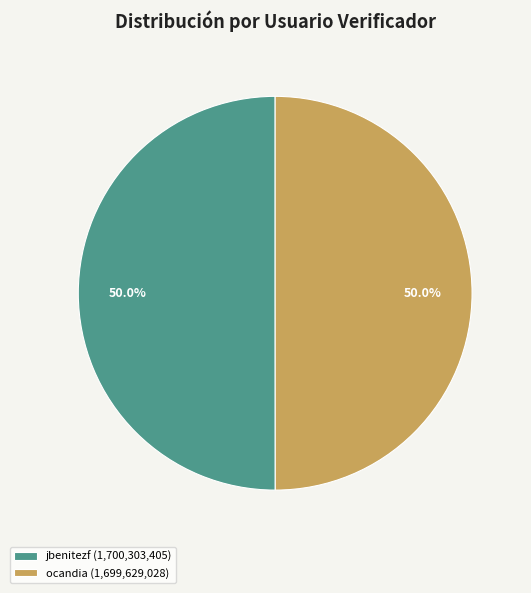

Count the number of slices in the pie.

2